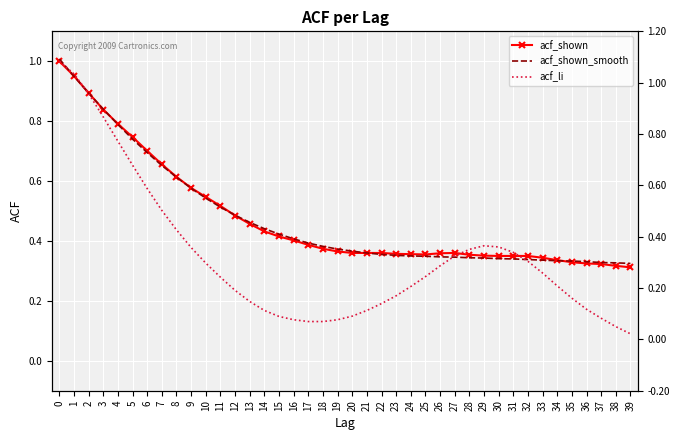

At which label is acf_shown closest to 0?

39